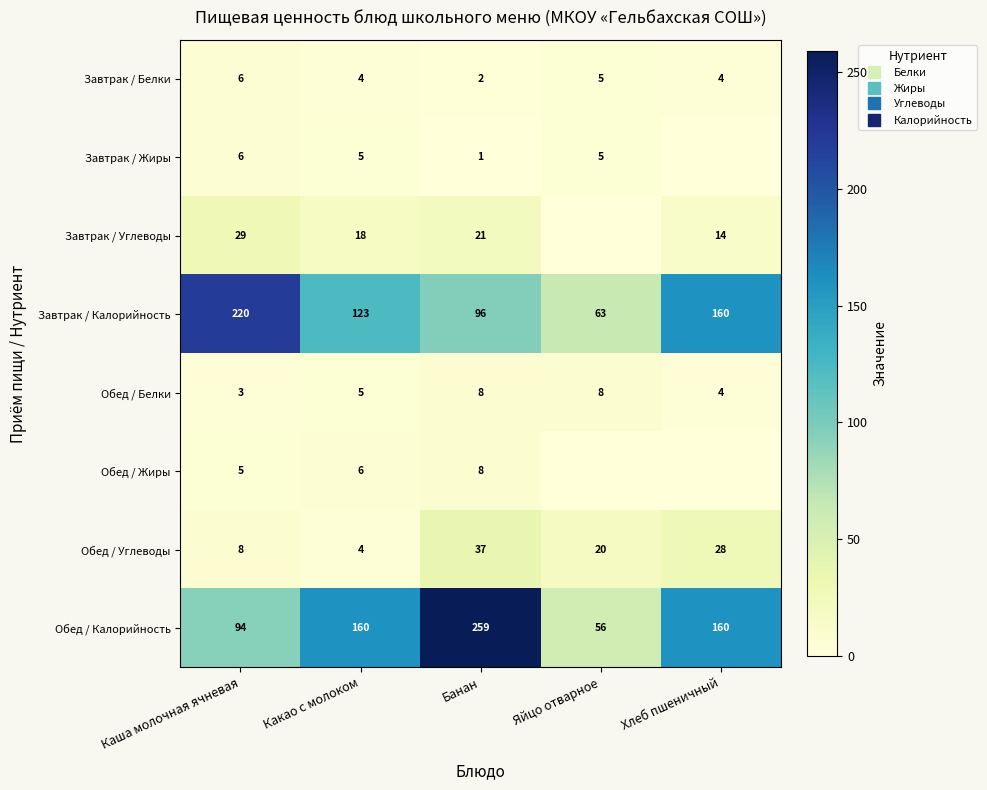

Which series has the largest total across all categories?

Обед / Калорийность